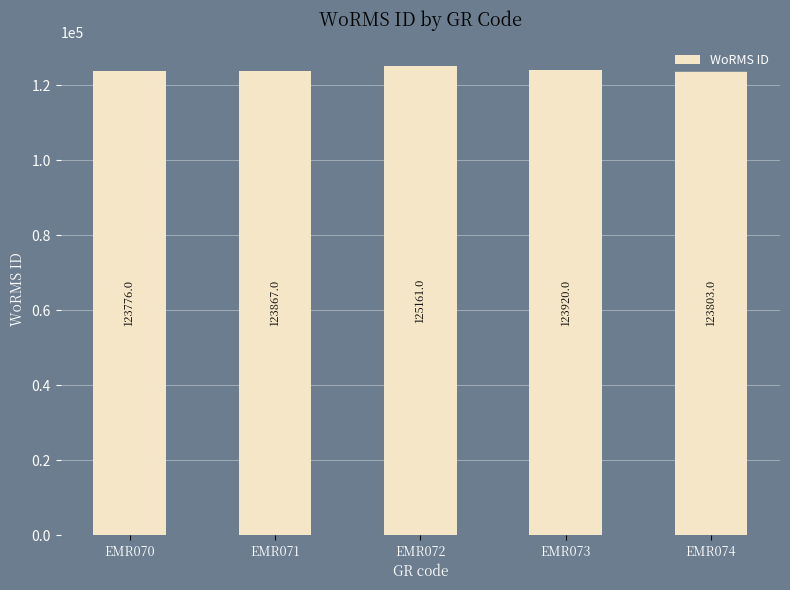

How many data points are less than 123867?

2